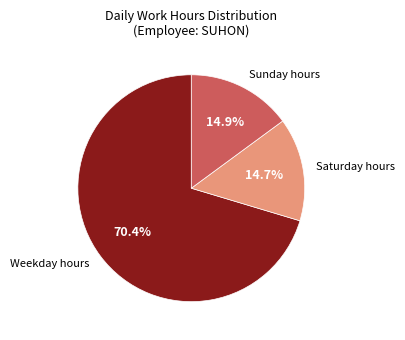

Which slice represents more than half of the pie?

Weekday hours